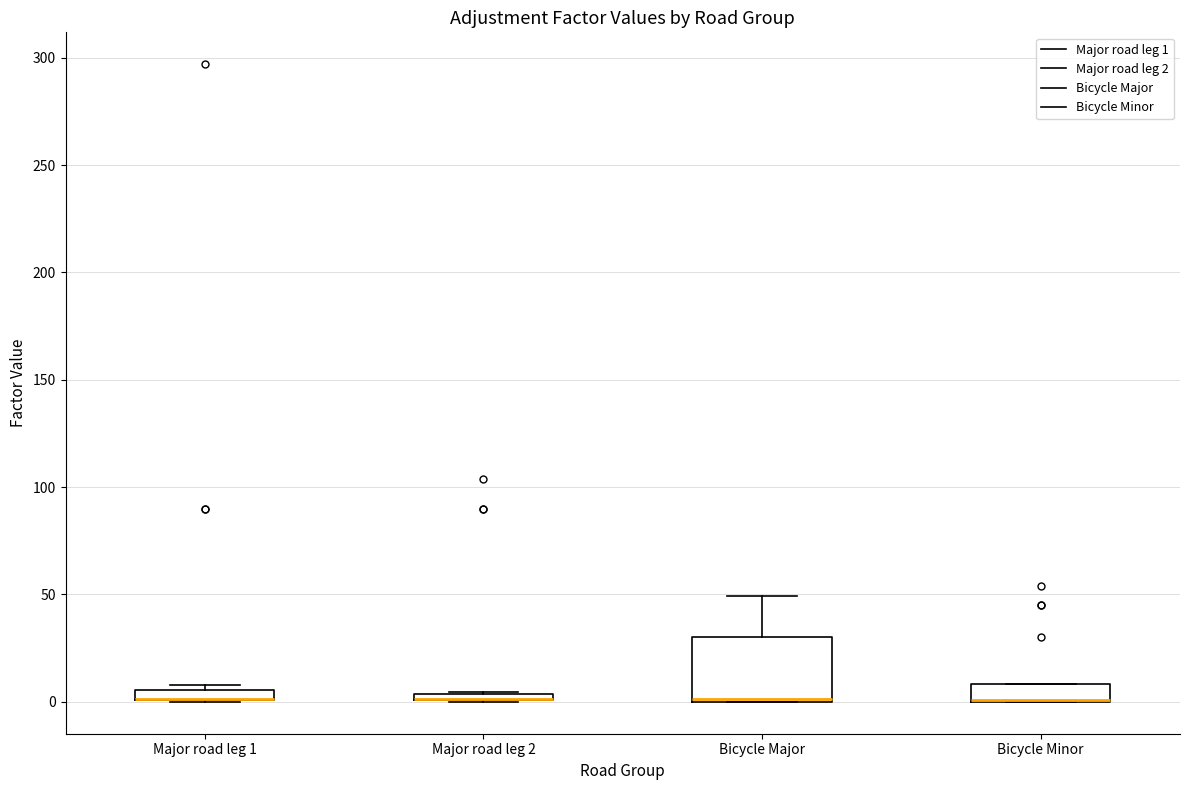

Comparing the boxes themselves (not the whiskers), which one is the tallest?

Bicycle Major